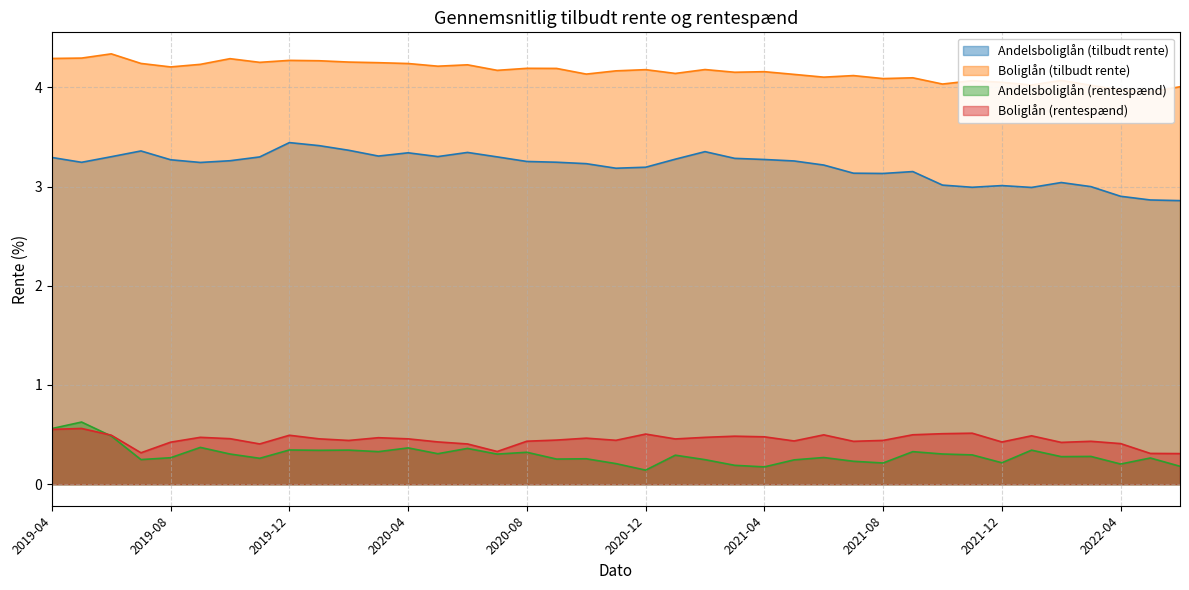

Between which two adjacent categories do Andelsboliglån (rentespænd) and Boliglån (rentespænd) first intersect?

2019-05 and 2019-06